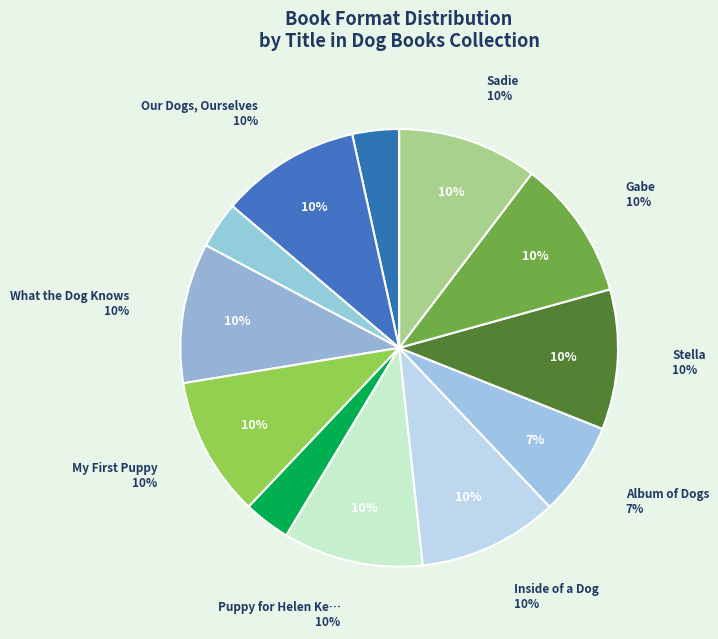

How many slices are in this pie chart?

12